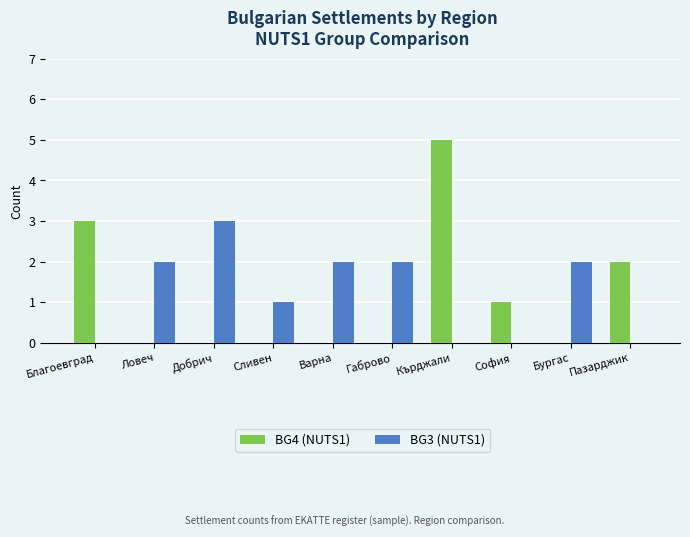

Which category has the highest value in the BG4 (NUTS1) series?

Кърджали